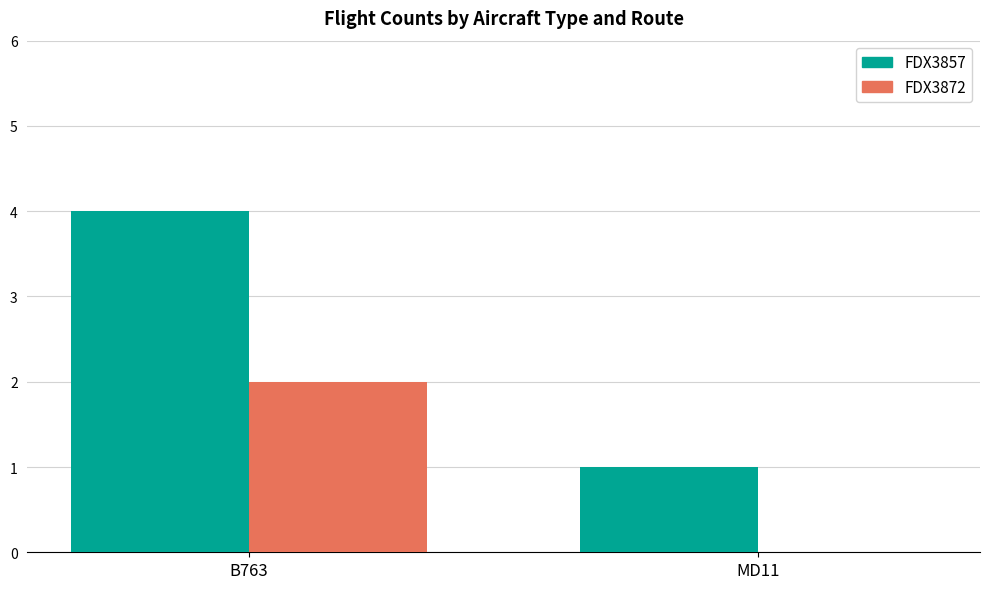

The value of FDX3872 at B763 is 2. True or false?

True